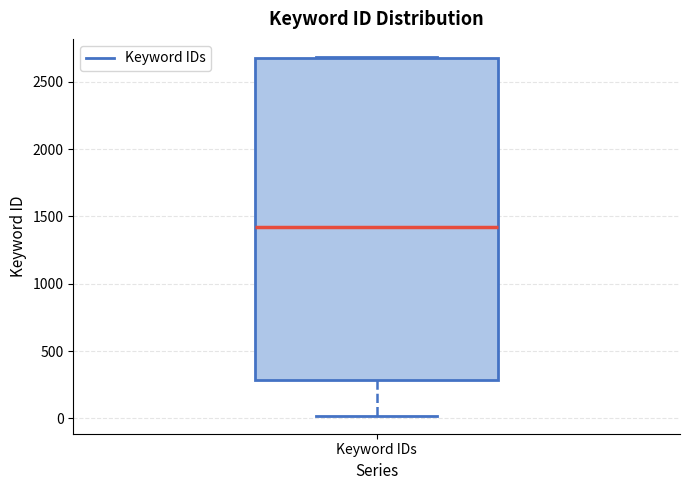

Transcribe this box plot: give where the median line is, the range the box spans, and where the two whiskers end, as read against the y-axis. The values are not printed on the chart, so give them approximately, as read against the axis.

median 1400, box 300 to 2700, whiskers 0 to 2700